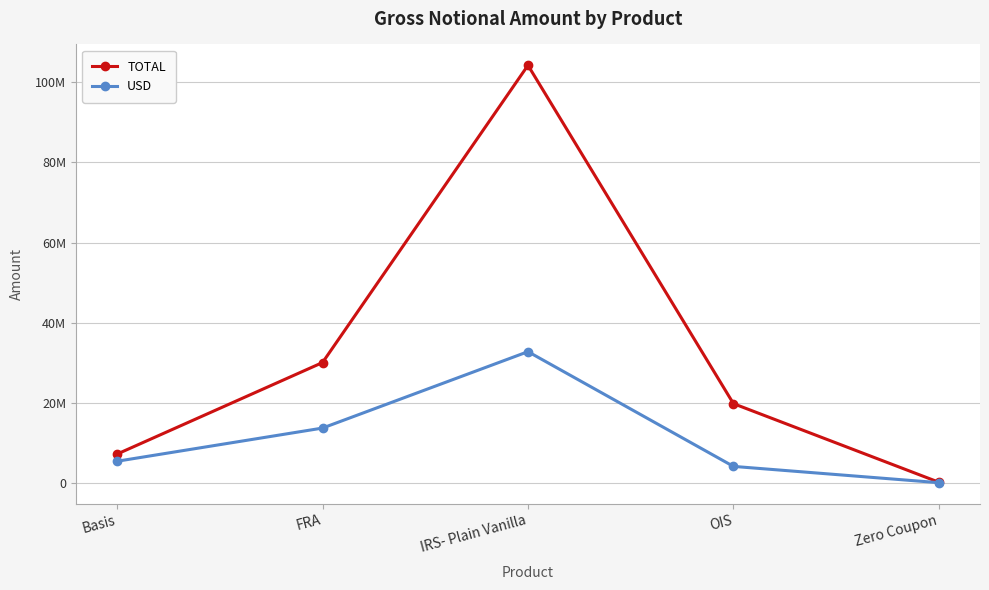

Rank the categories by TOTAL value from highest to lowest.

IRS- Plain Vanilla, FRA, OIS, Basis, Zero Coupon